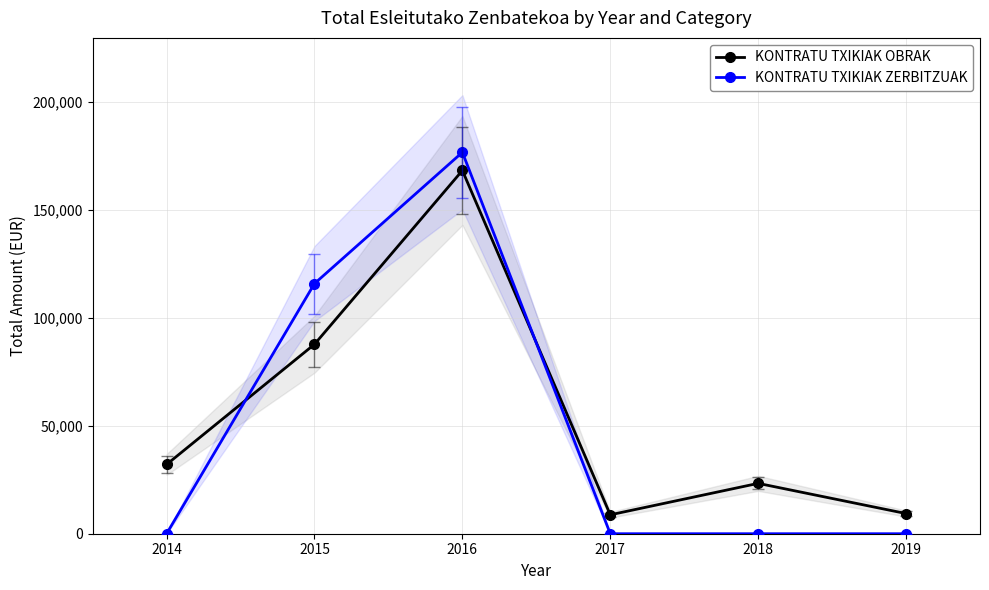

At how many categories does at least one series exceed 64499?

2